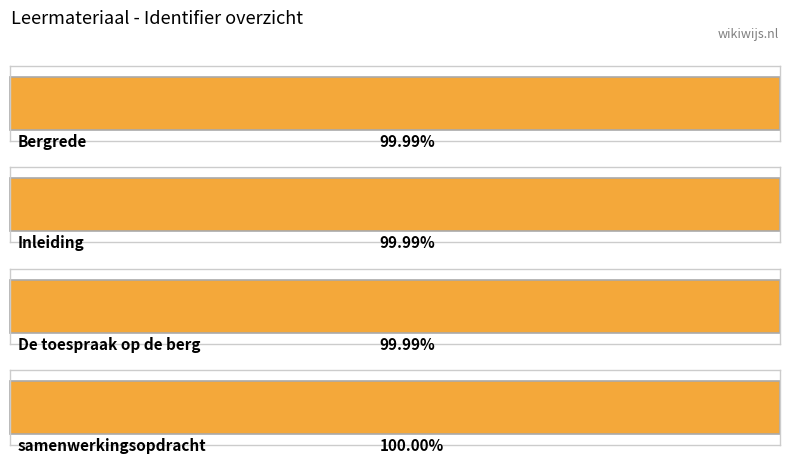

What is the label of the 3rd bar from the right?

Inleiding